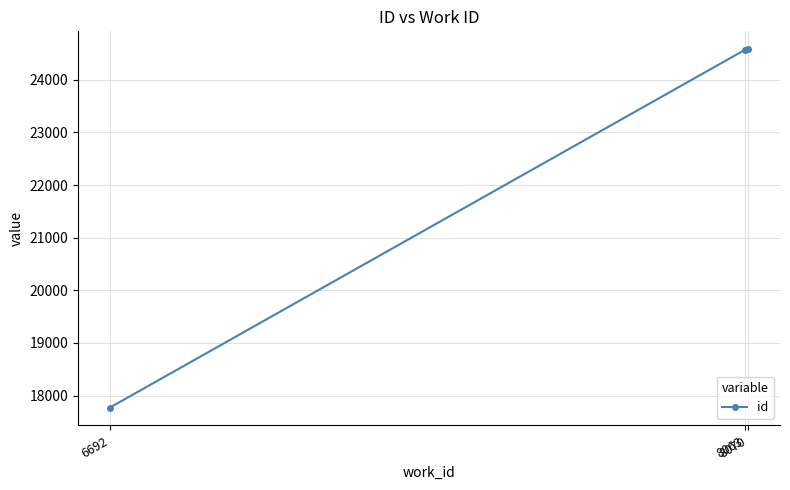

What is the difference between the maximum and second lowest values?

12